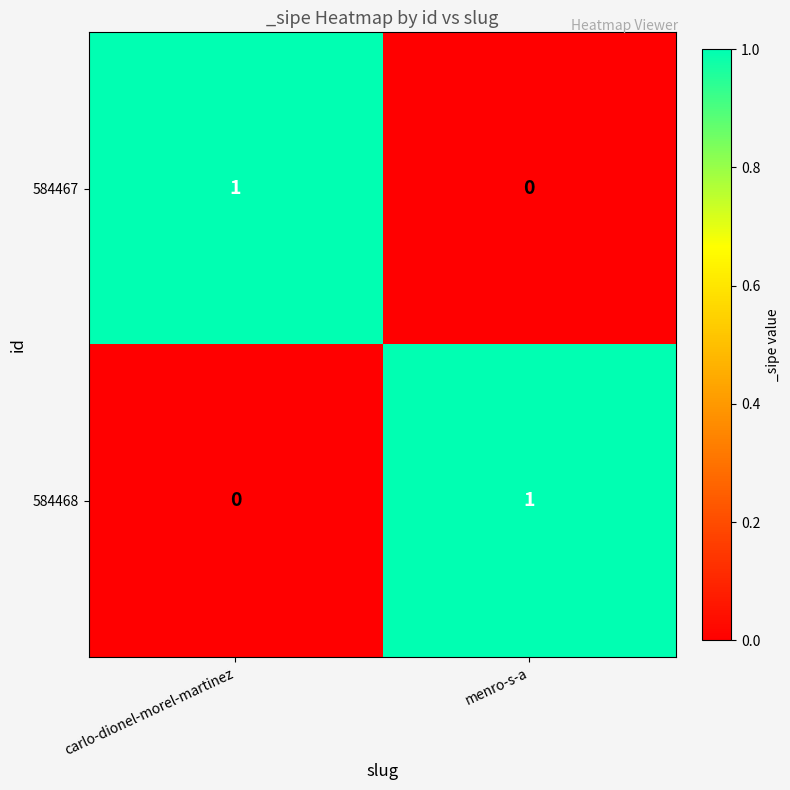

How many distinct data groups are displayed?

2